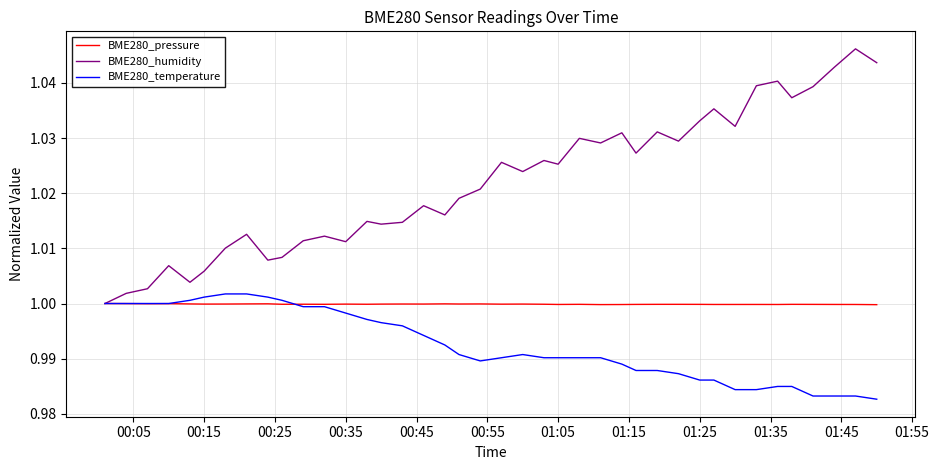

Which series has the widest spread of values?

BME280_humidity